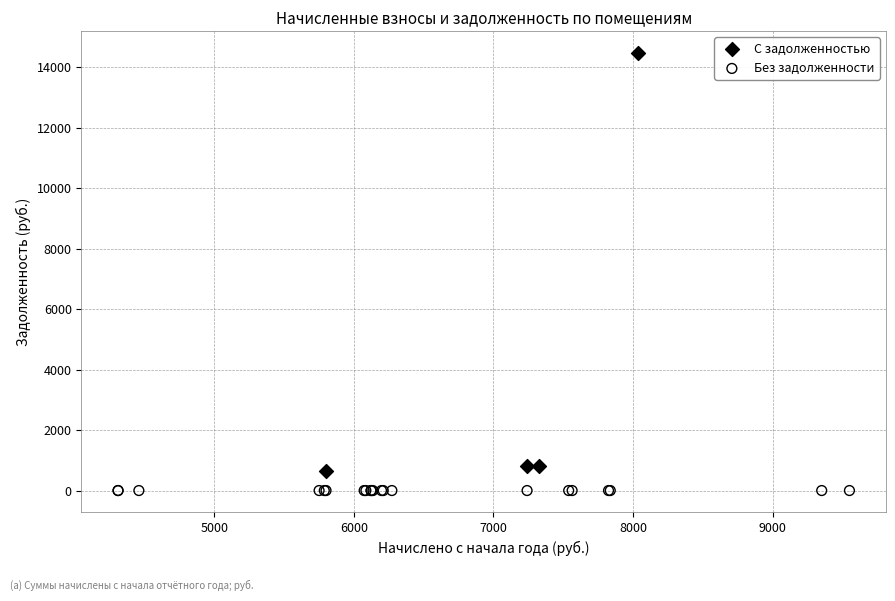

Which series contains the highest Y value?

С задолженностью